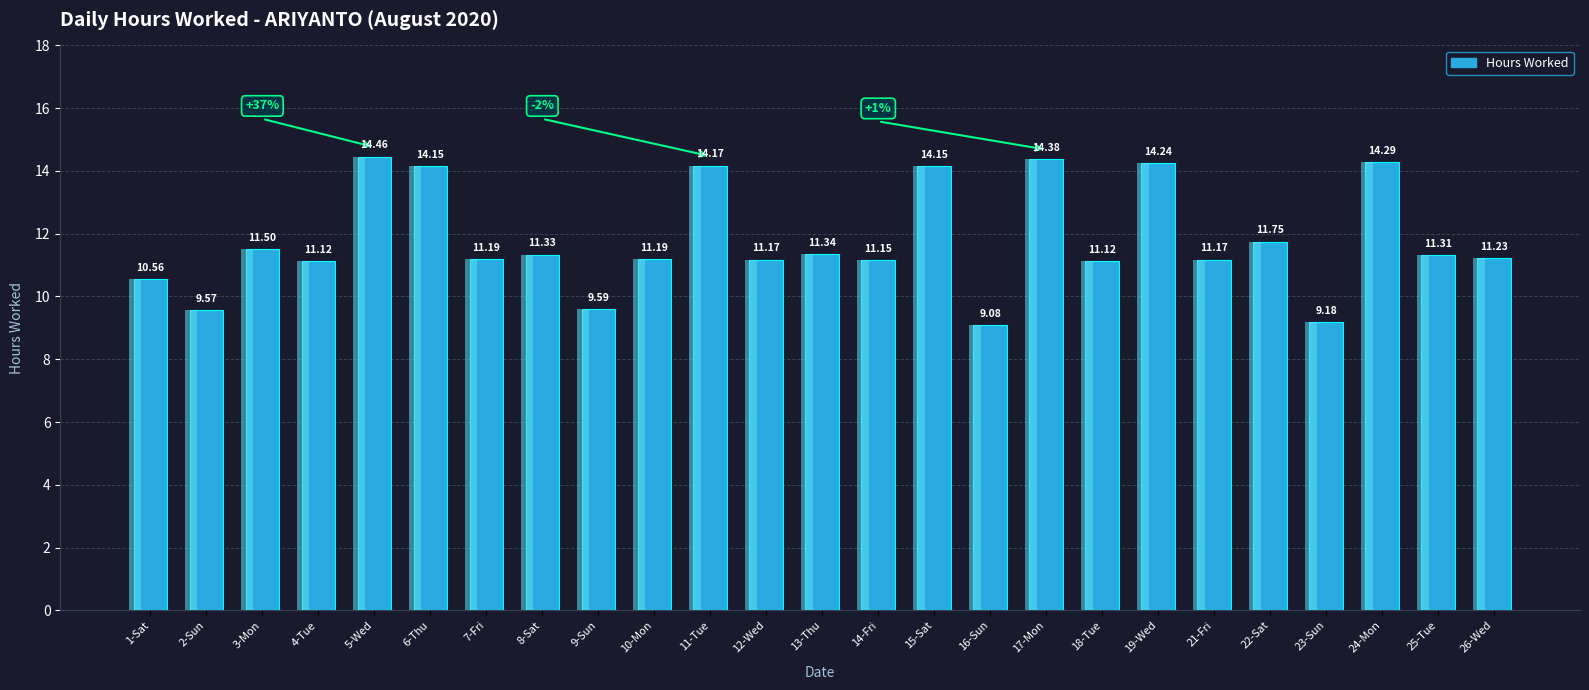

At which label does the data first exceed 11?

3-Mon